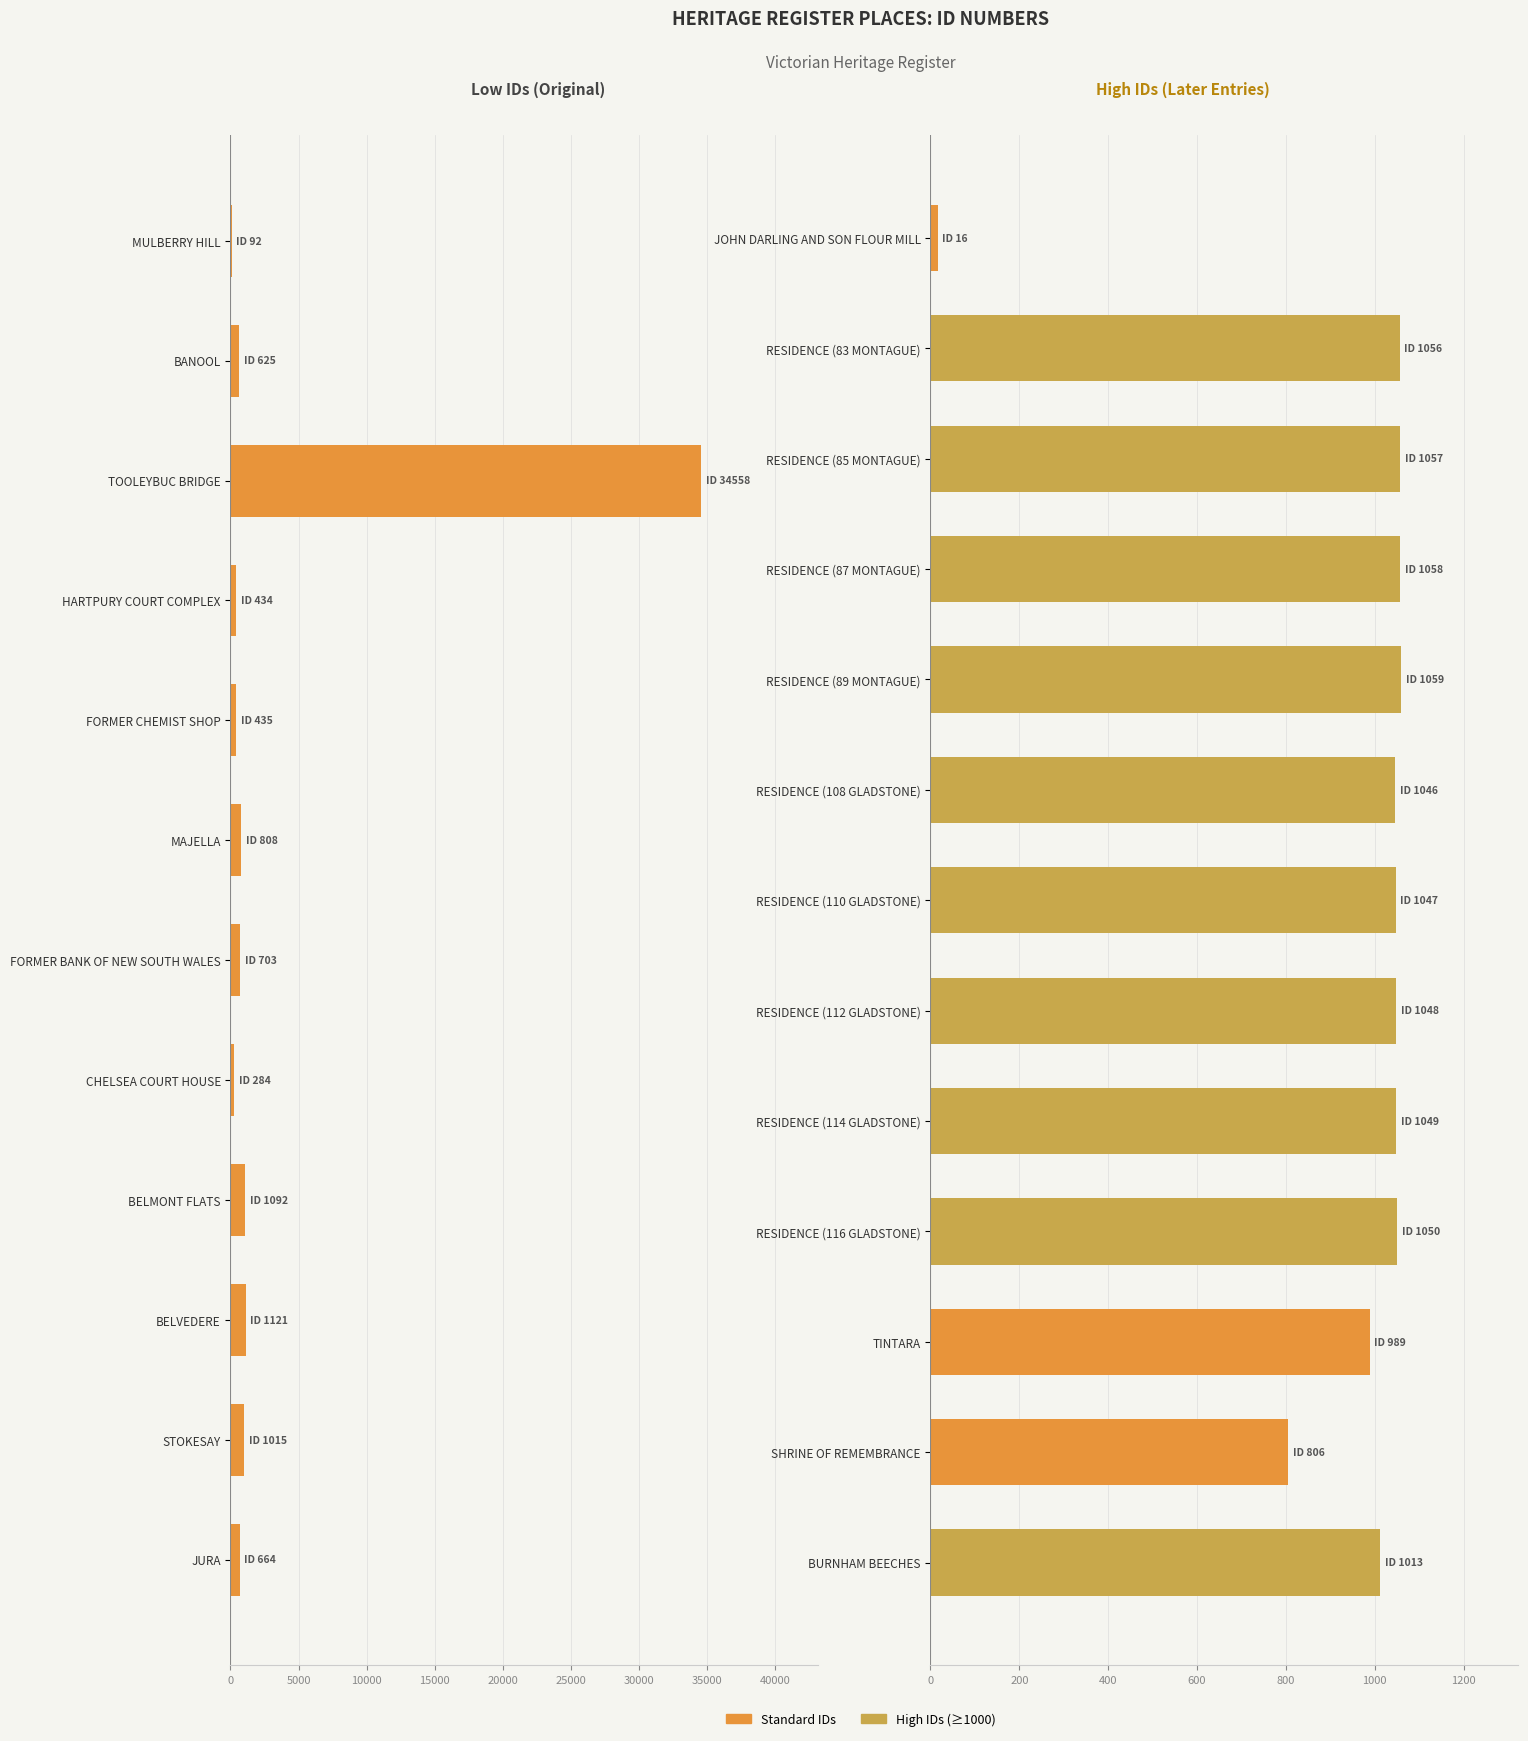

Approximately how many times larger is the value at RESIDENCE (87 MONTAGUE) compared to RESIDENCE (116 GLADSTONE)?

1.0